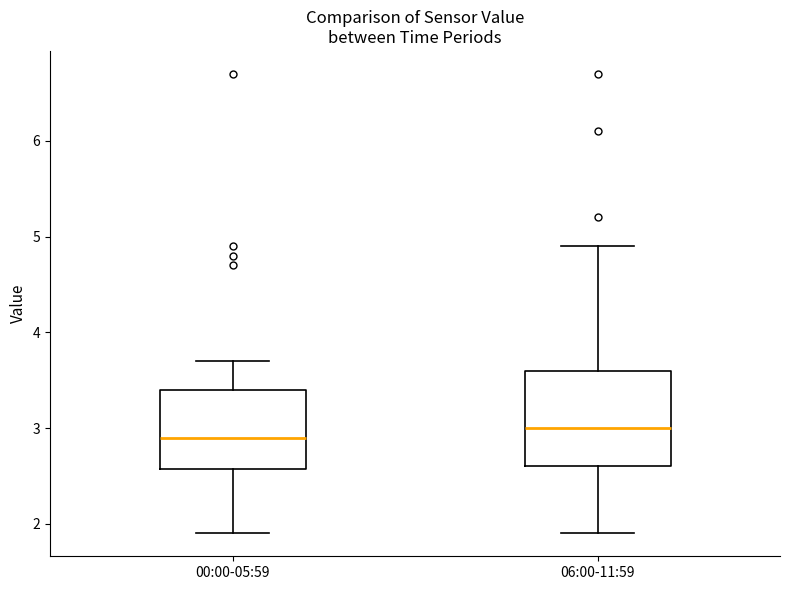

Where does the upper whisker of the box for 06:00-11:59 end on the y-axis? The values are not printed on the chart, so give them approximately, as read against the axis.

4.9